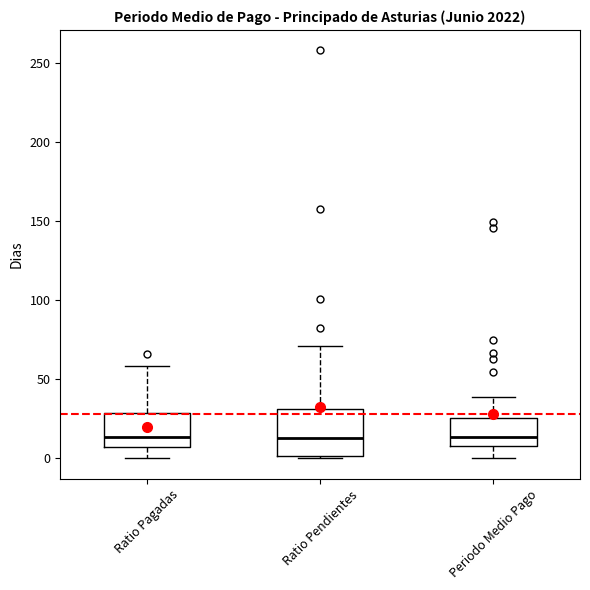

Reading left to right, transcribe this box plot: for each box, give where its median line is, the range the box spans, and where its two whiskers end, as read against the y-axis. The values are not printed on the chart, so give them approximately, as read against the axis.

Ratio Pagadas: median 15, box 5 to 30, whiskers 0 to 60
Ratio Pendientes: median 15, box 0 to 30, whiskers 0 to 70
Periodo Medio Pago: median 15, box 10 to 25, whiskers 0 to 40